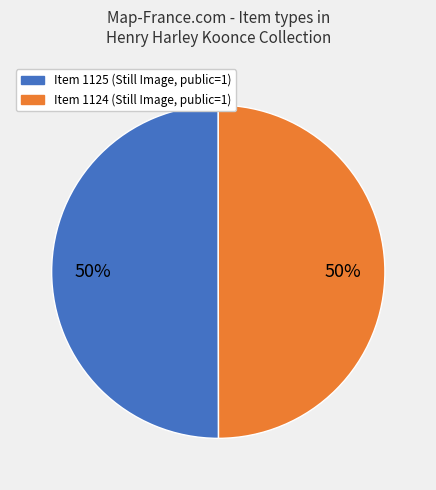

To the nearest percent, what percentage of the pie is Item 1125?

50%